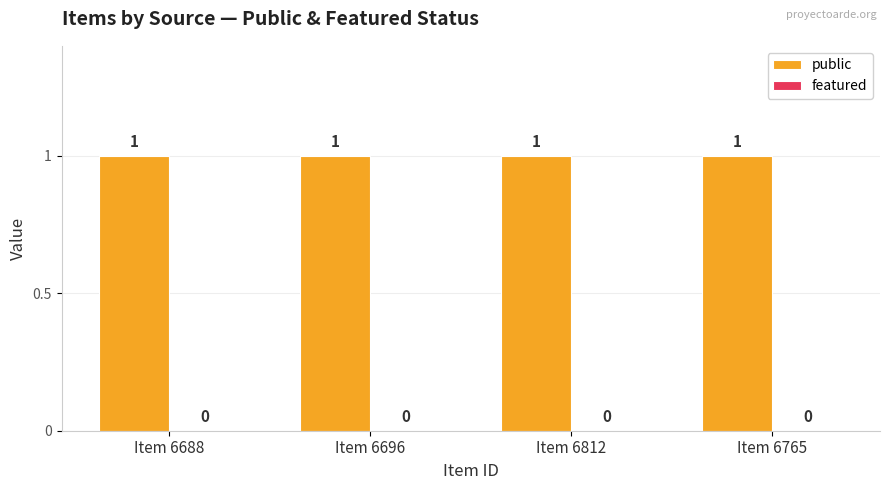

Which series has the largest total across all categories?

public